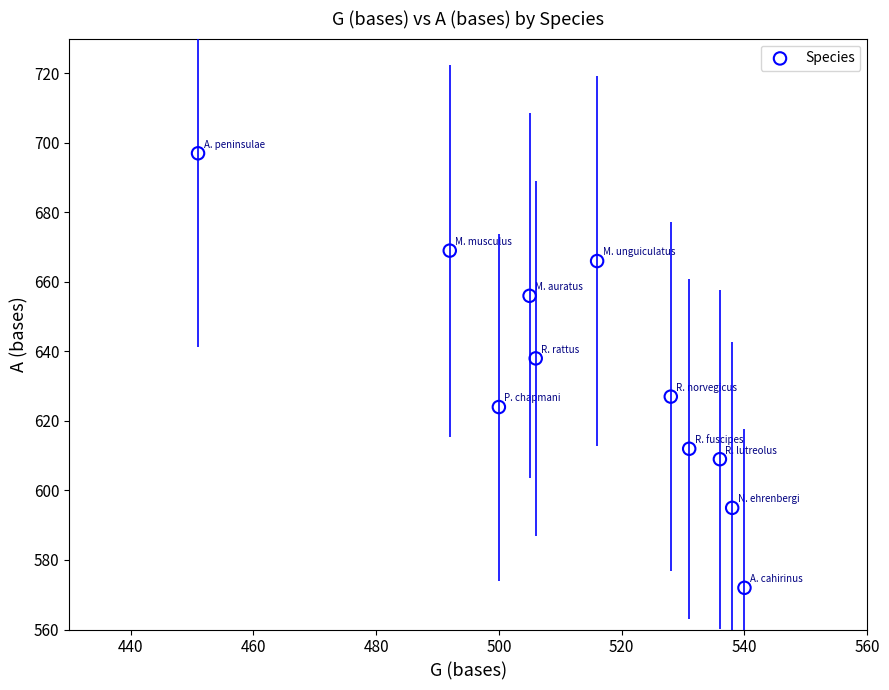

What is the average Y value?

633